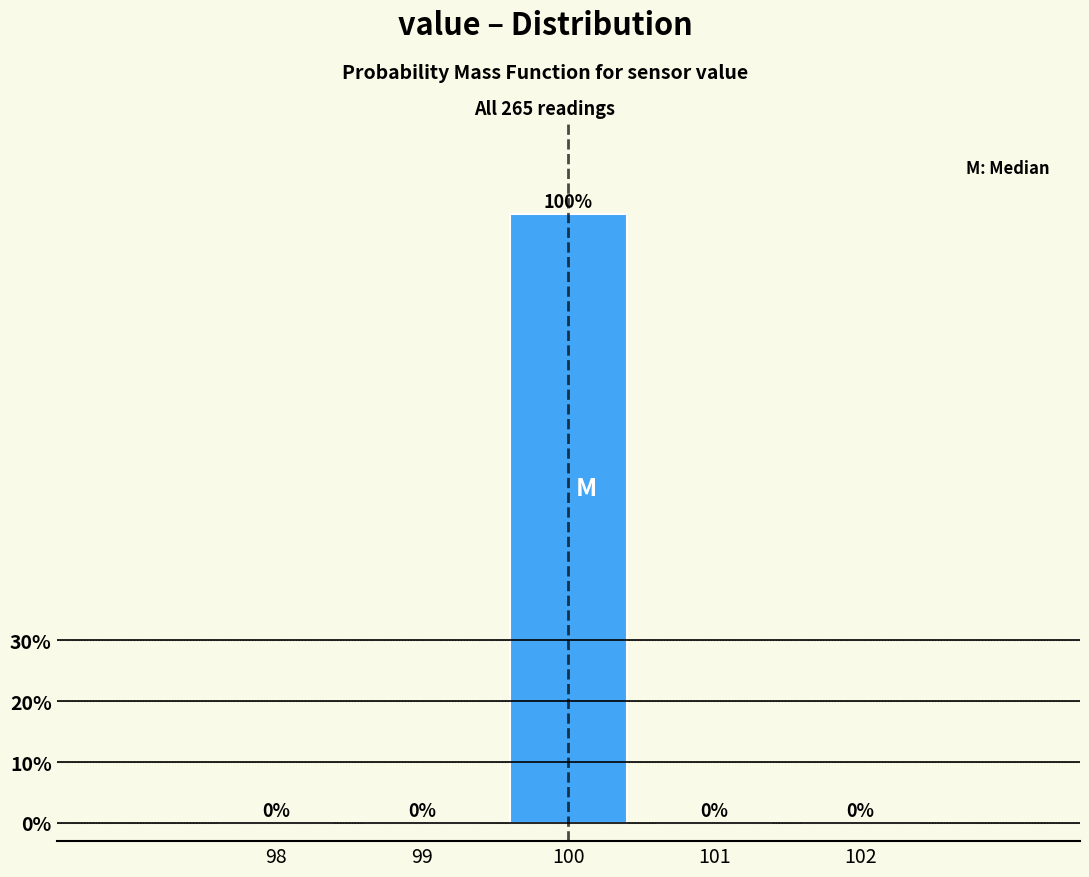

Reading left to right, transcribe this chart: for each bar, give the range it covers on the x-axis and its height.

97.5 to 98.5: 0
98.5 to 99.5: 0
99.5 to 100.5: 100
100.5 to 101.5: 0
101.5 to 102.5: 0